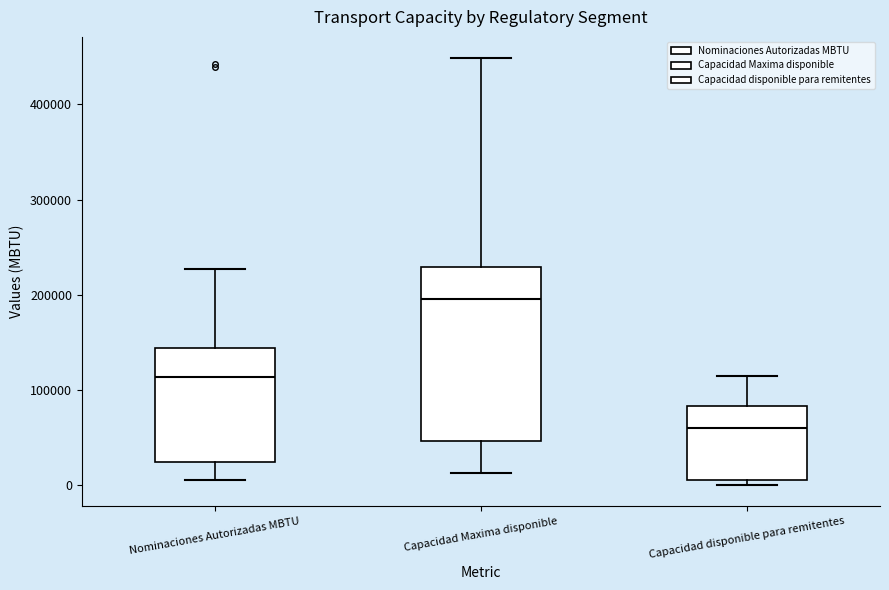

Which box has the lowest median line?

Capacidad disponible para remitentes